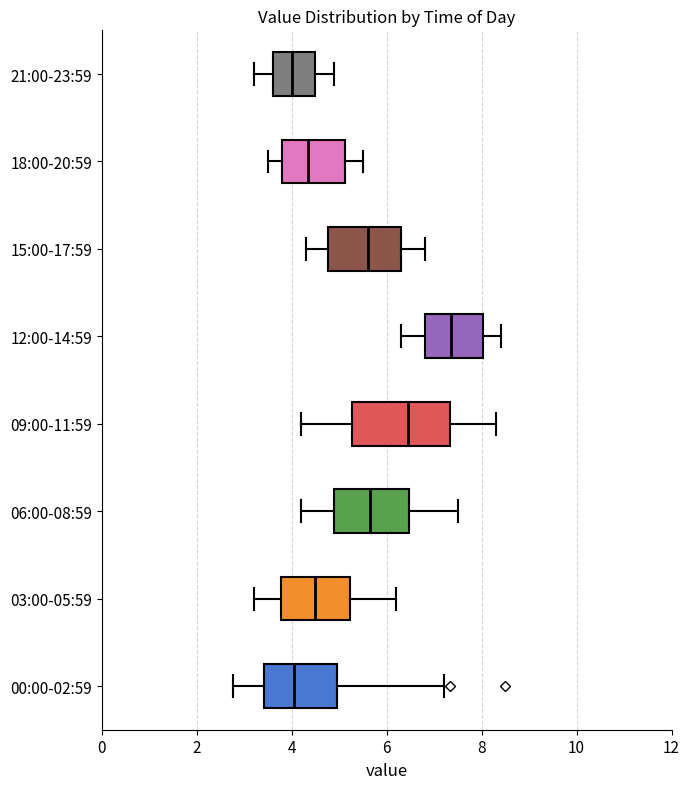

Which box is the widest, from its left edge to its right edge?

09:00-11:59